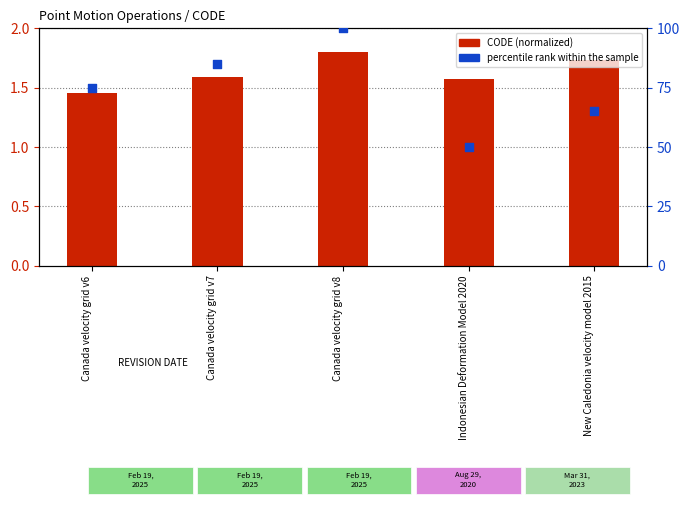

Which series has the largest total across all categories?

percentile rank within the sample